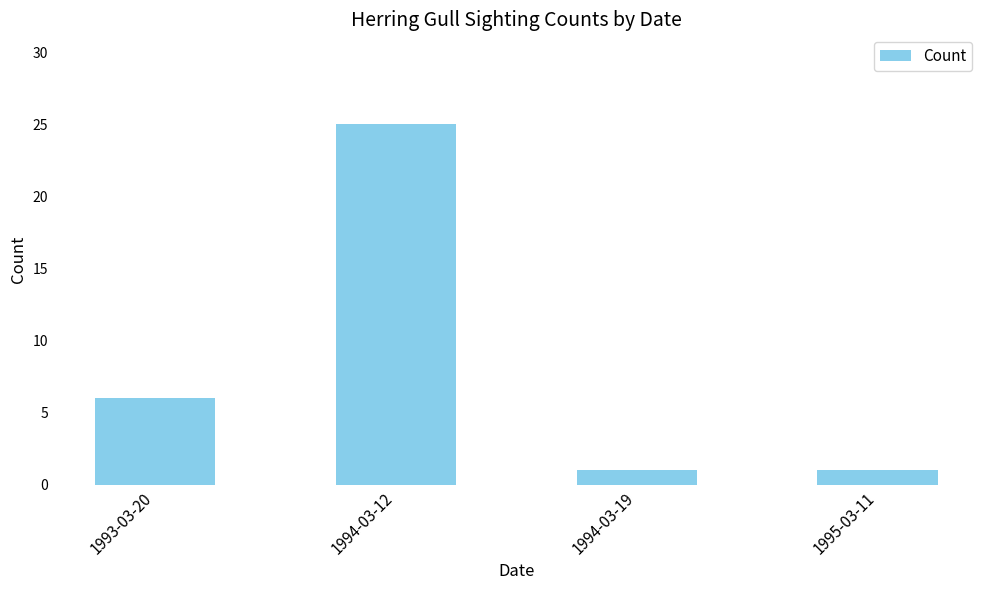

Reading left to right, extract all data points from this chart.

1993-03-20=6	1994-03-12=25	1994-03-19=1	1995-03-11=1